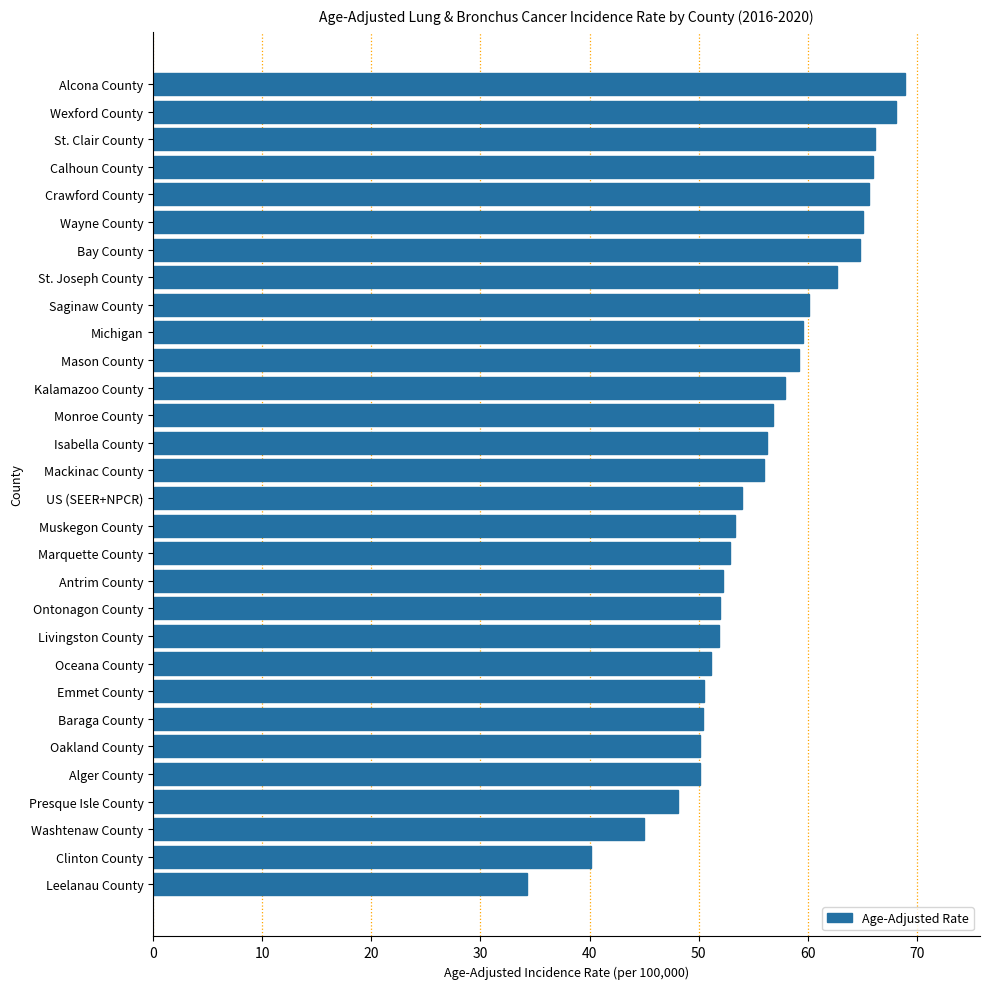

True or false: the data shows 102.2 at Kalamazoo County.

False